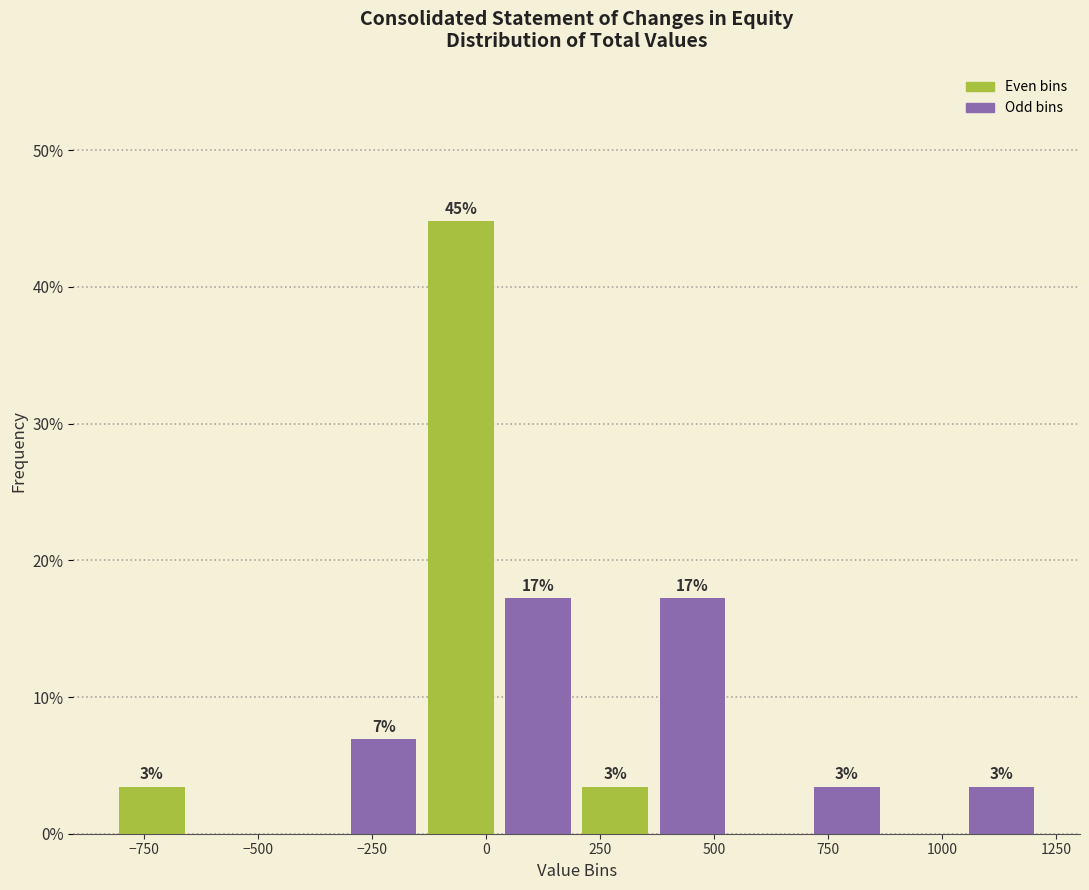

Read against the x-axis, roughly where is the centre of the tallest bar?

-50